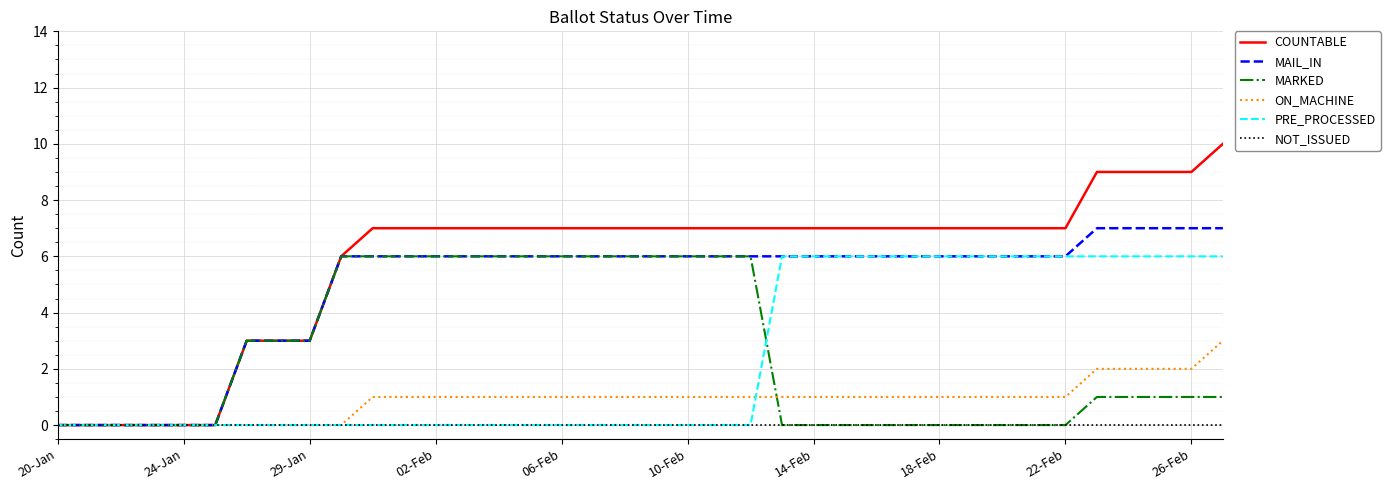

Which series has the widest spread of values?

COUNTABLE